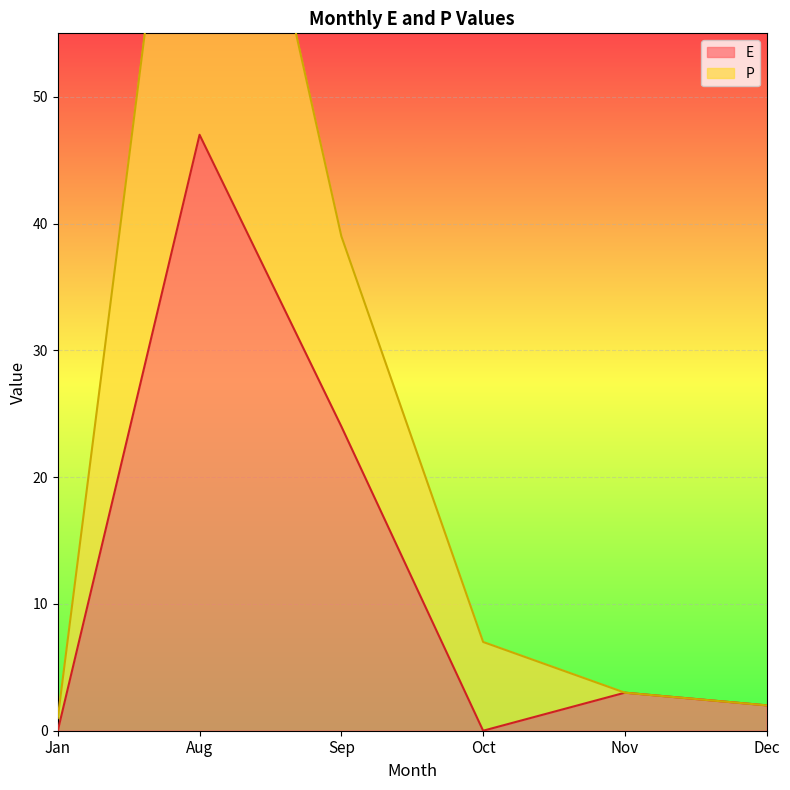

What position from the left is Dec?

6